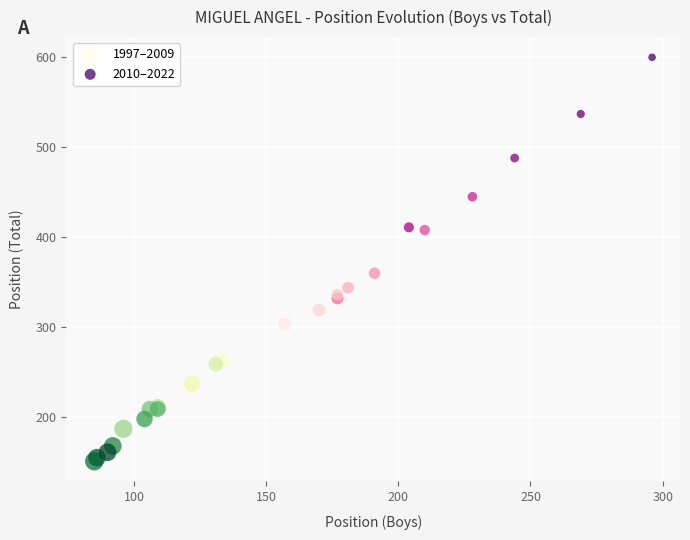

Which series reaches the maximum Y coordinate?

2010–2022